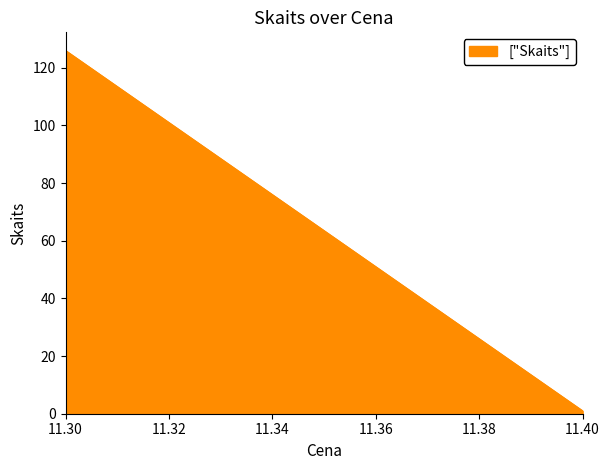

What is the sum of all values?

241